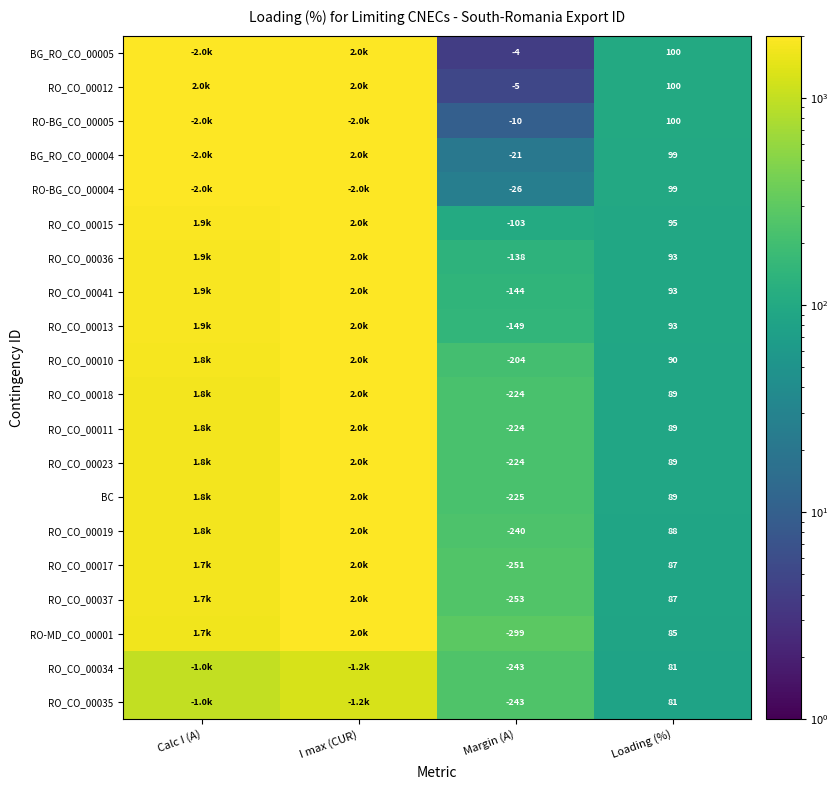

What is the difference between the highest and lowest values at Loading (%)?

19